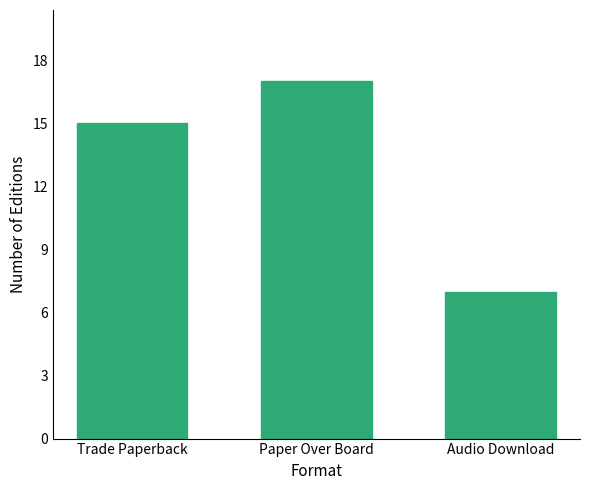

Count the number of categories in the chart.

3